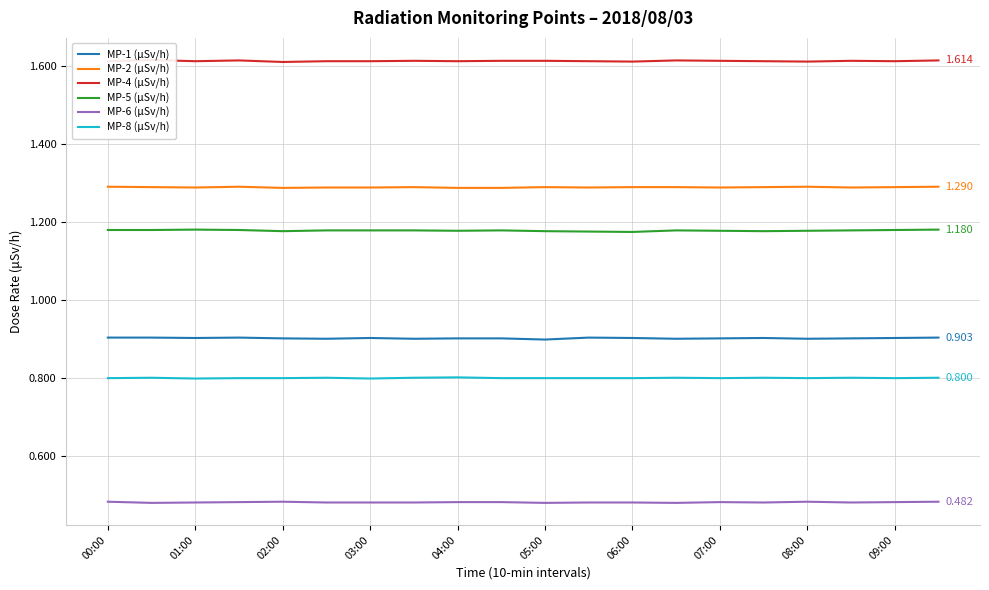

What is the minimum value for MP-6 (μSv/h)?

0.5